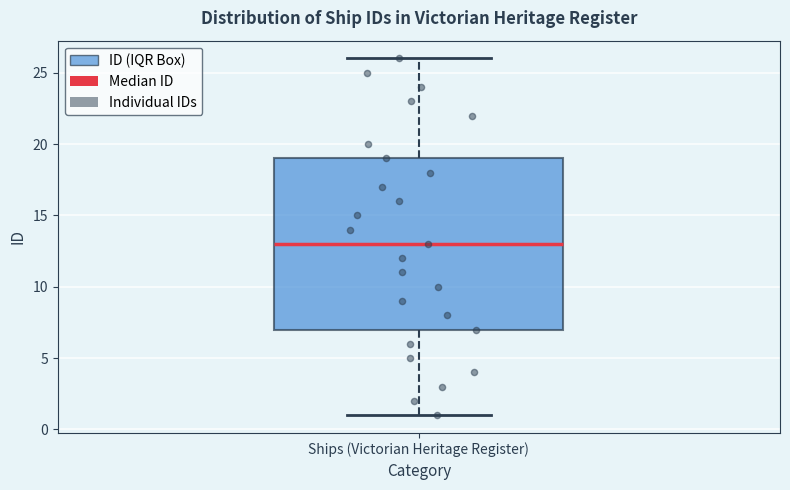

Transcribe this box plot: give where the median line is, the range the box spans, and where the two whiskers end, as read against the y-axis. The values are not printed on the chart, so give them approximately, as read against the axis.

median 13, box 7 to 19, whiskers 1 to 26